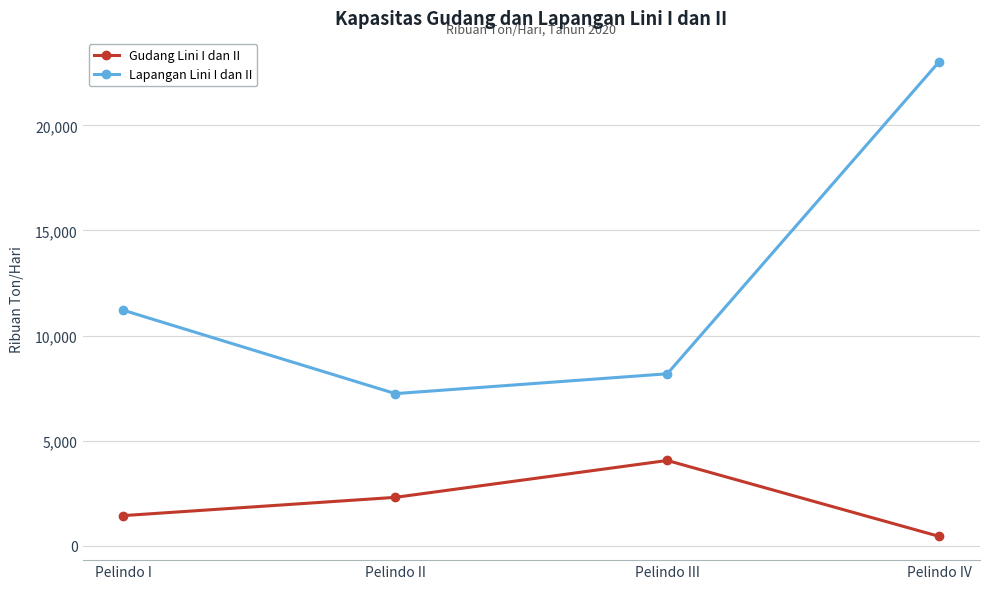

True or false: Lapangan Lini I dan II and Gudang Lini I dan II cross at least once.

False